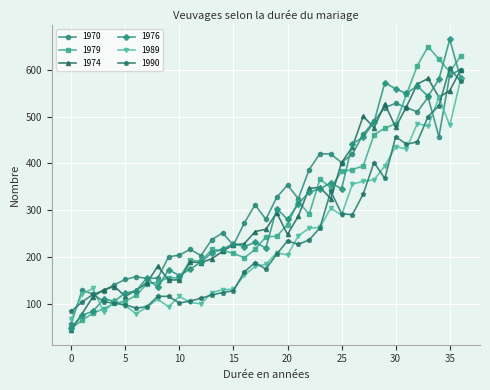

What is the maximum value shown in the chart?

664